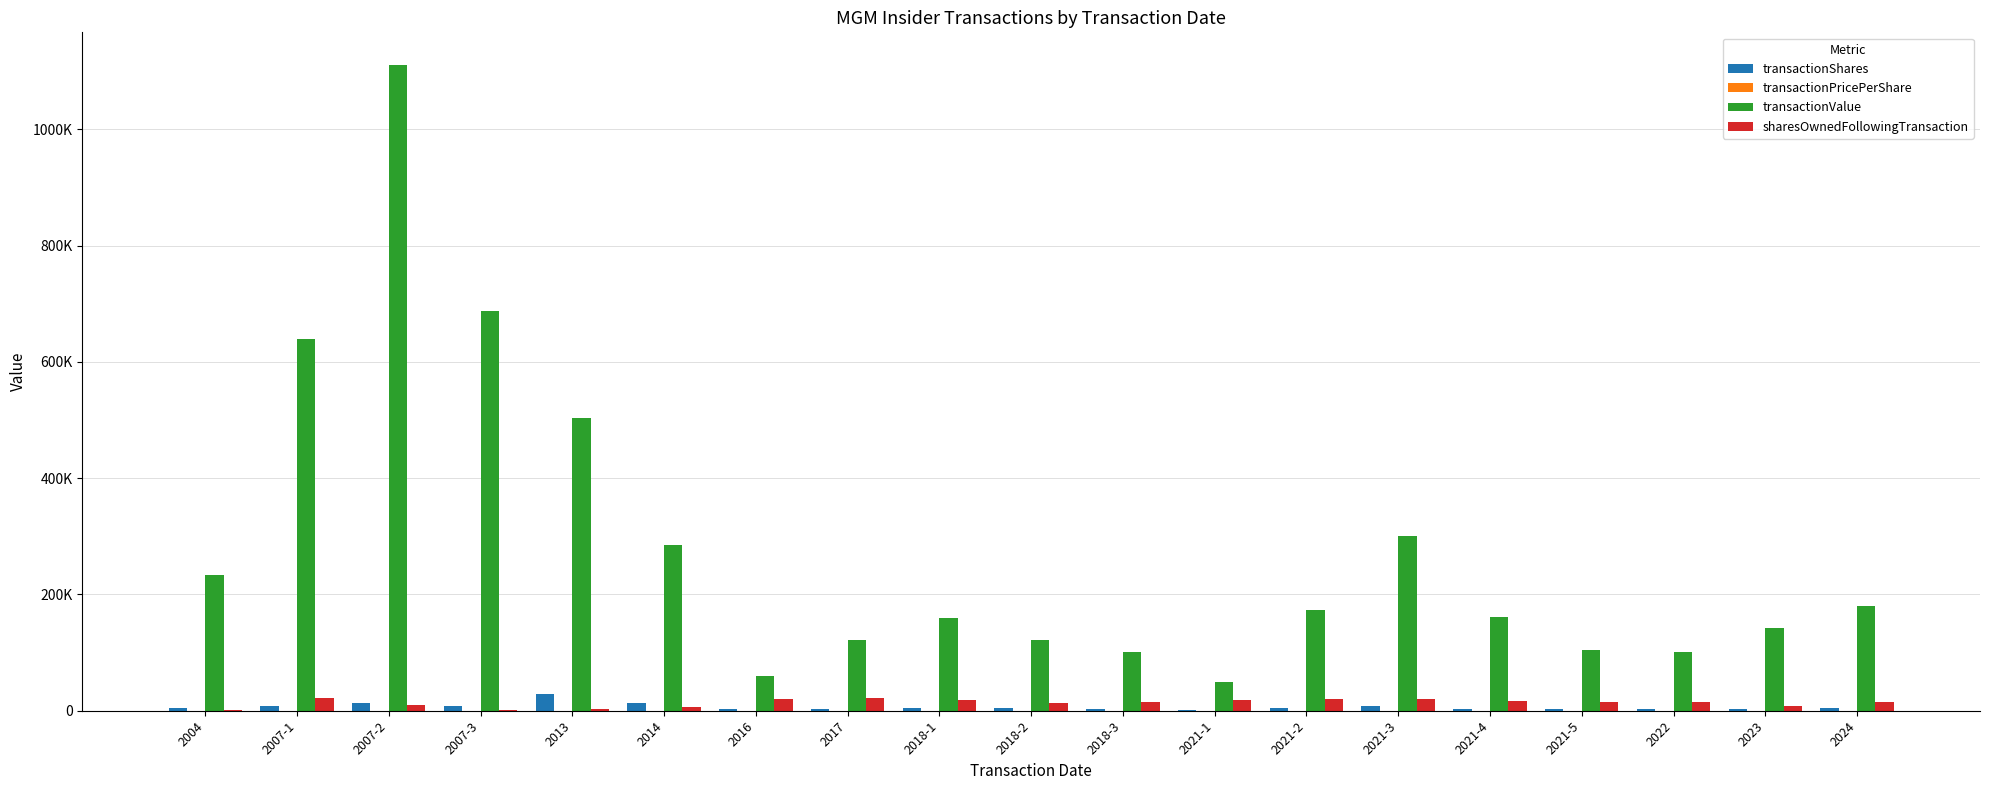

What is the maximum value shown in the chart?

1111379.0